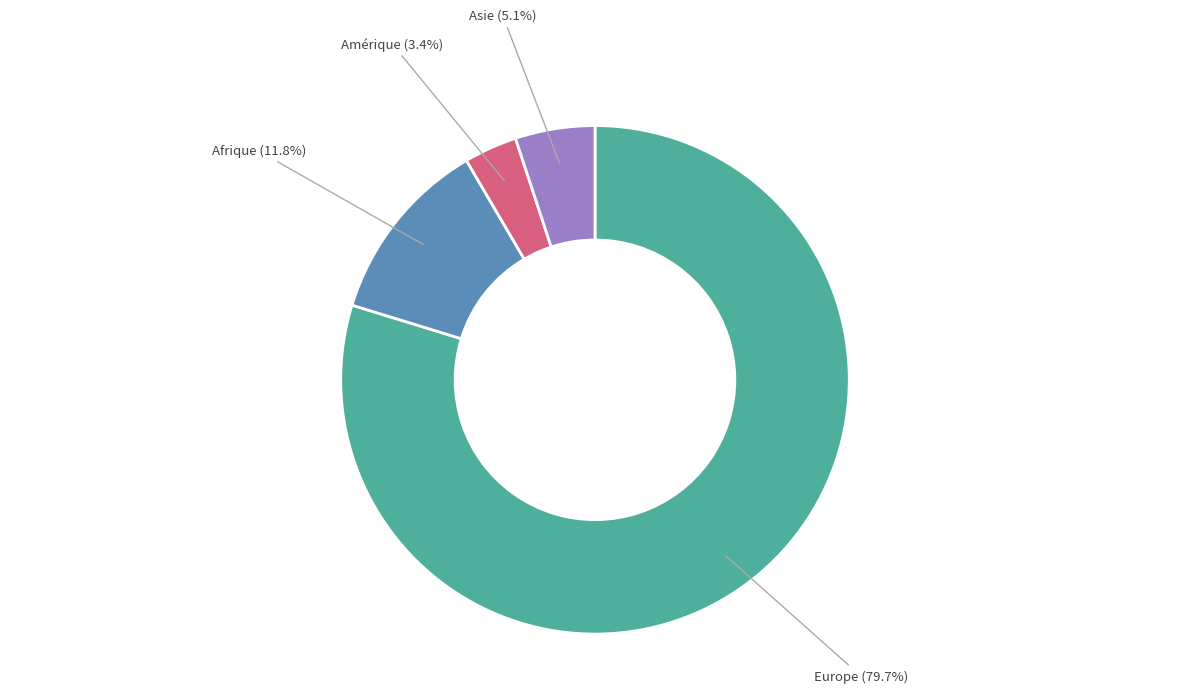

How many slices are in this pie chart?

4